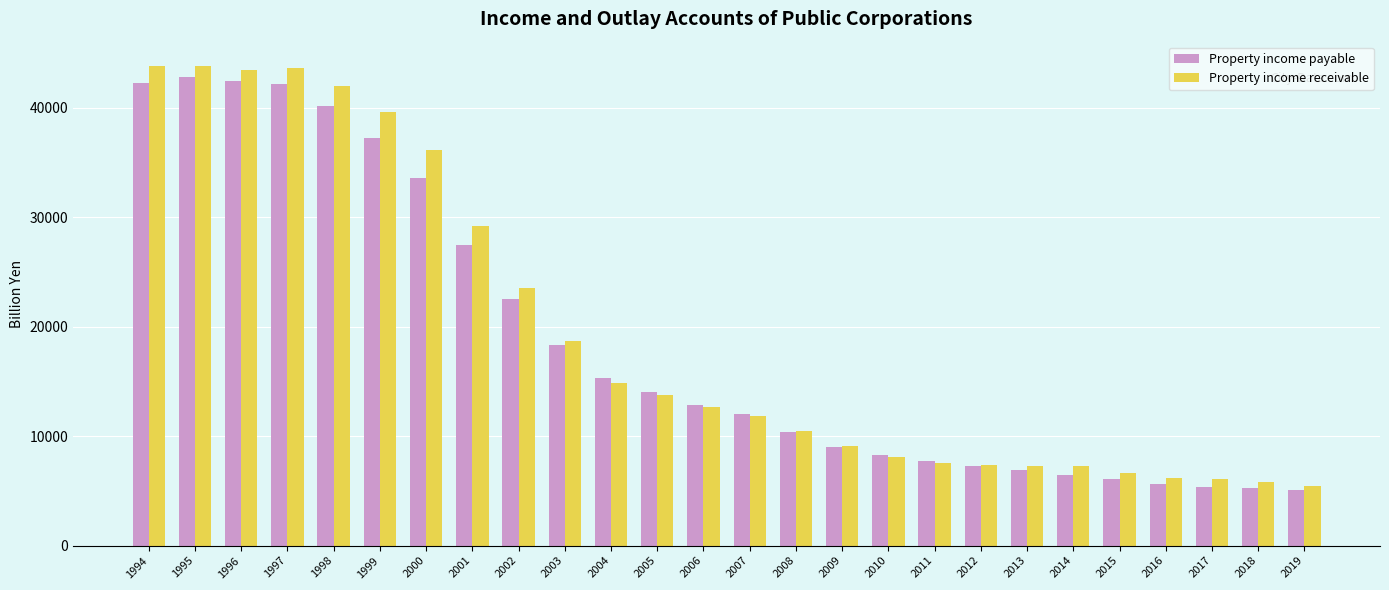

Which series changed the most between 2004 and 2017?

Property income payable